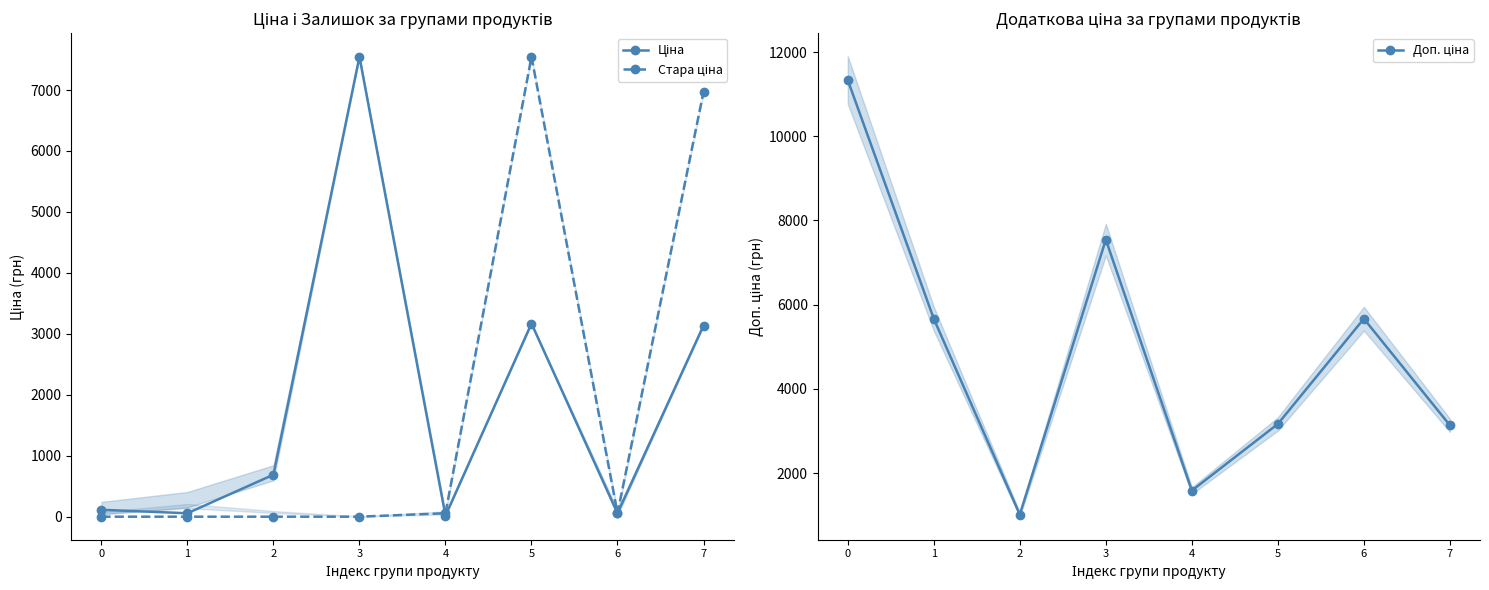

Which has a higher value, 5 or 3?

3